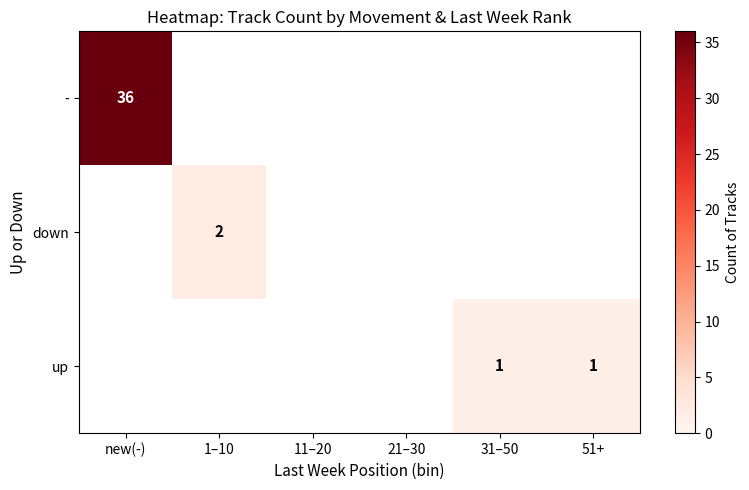

What is the maximum value shown in the chart?

36.0